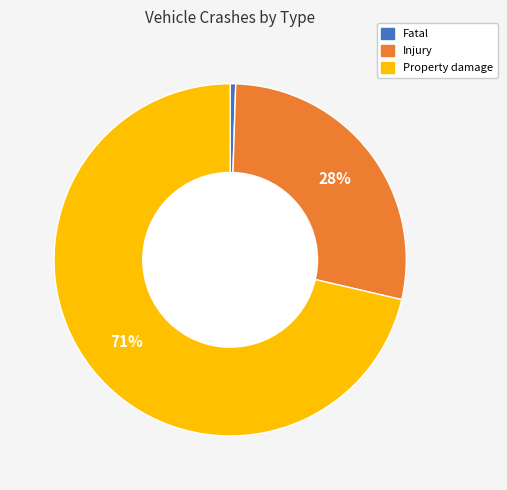

Which has a higher value, Property damage or Injury?

Property damage